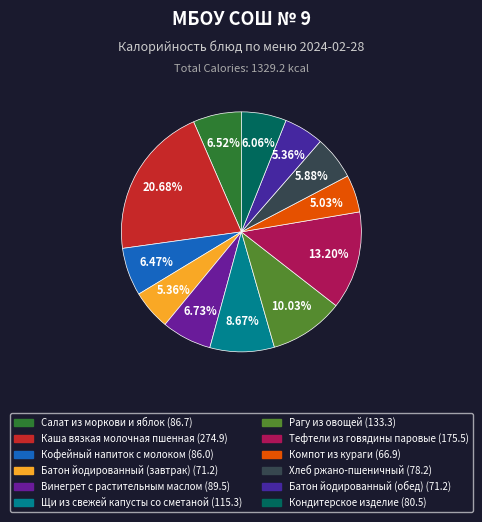

Does Винегрет с растительным маслом represent more than half of the total?

No